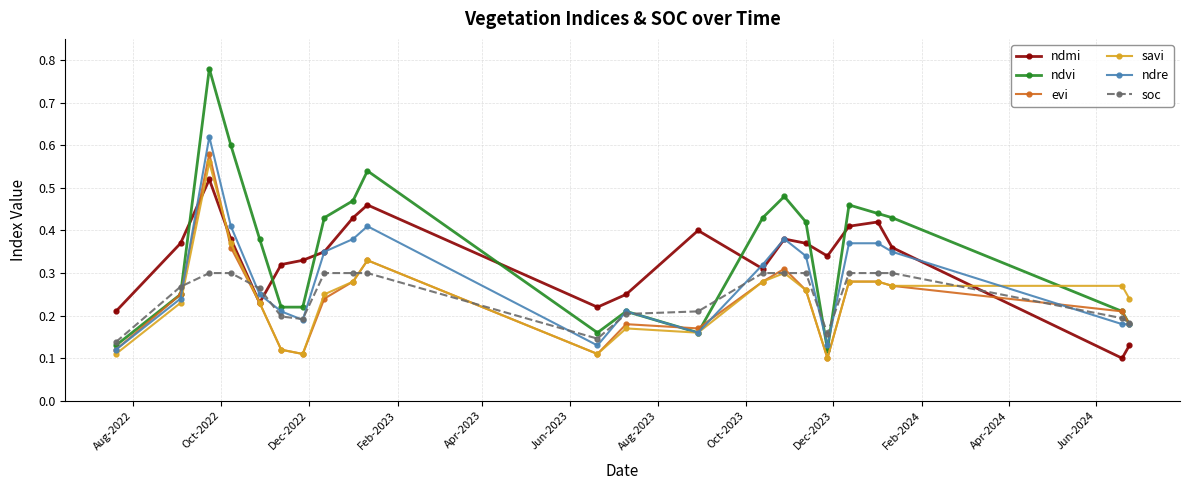

What are all the series names shown in the legend?

ndmi, ndvi, evi, savi, ndre, soc